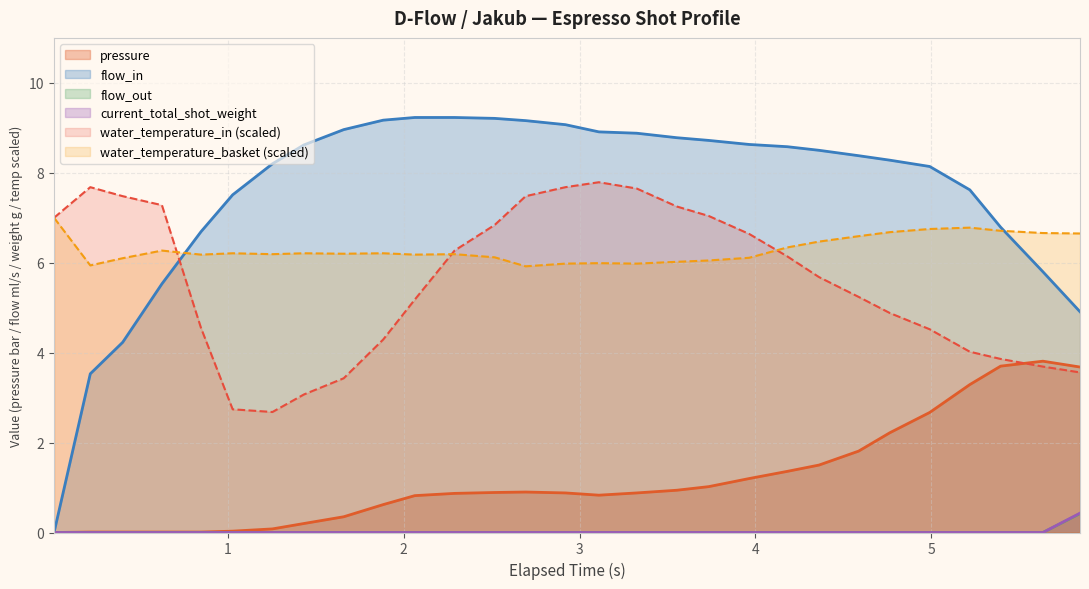

Which series has the largest total across all categories?

flow_in